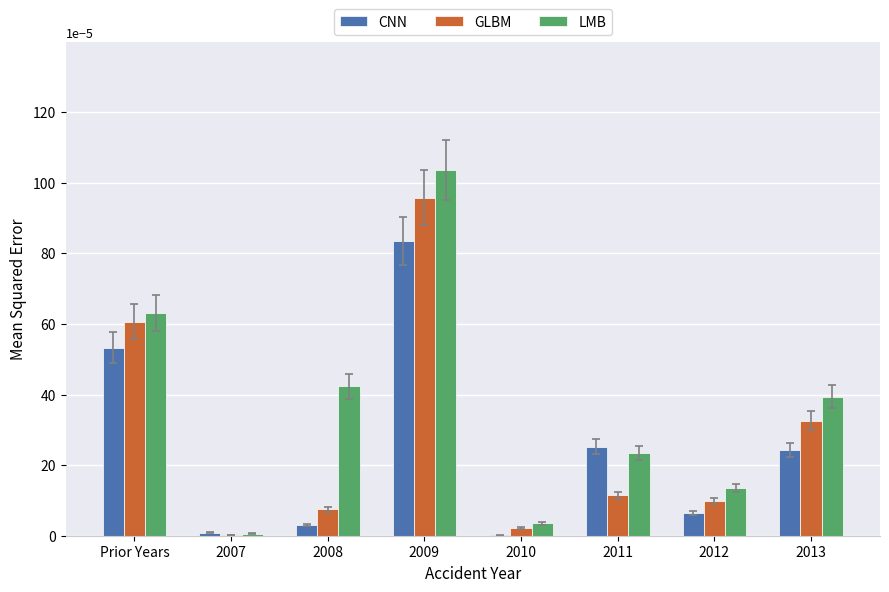

The value of LMB at 2012 is 0.0. True or false?

True